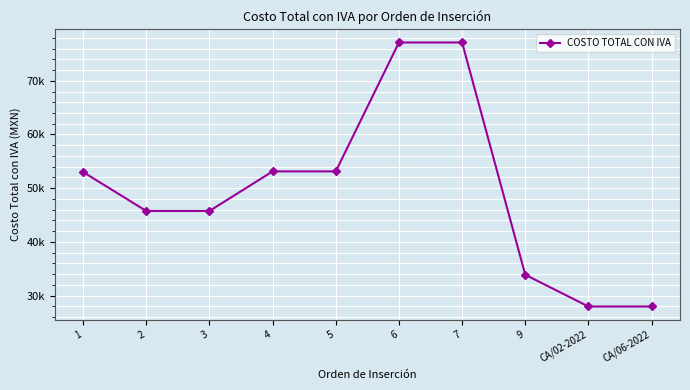

What position from the right is CA/02-2022?

2